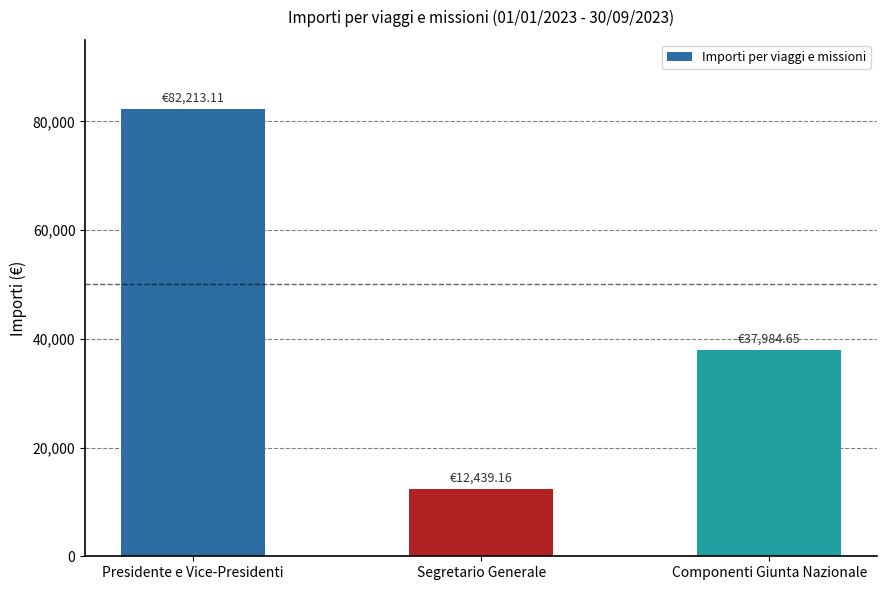

What position from the right is Presidente e Vice-Presidenti?

3